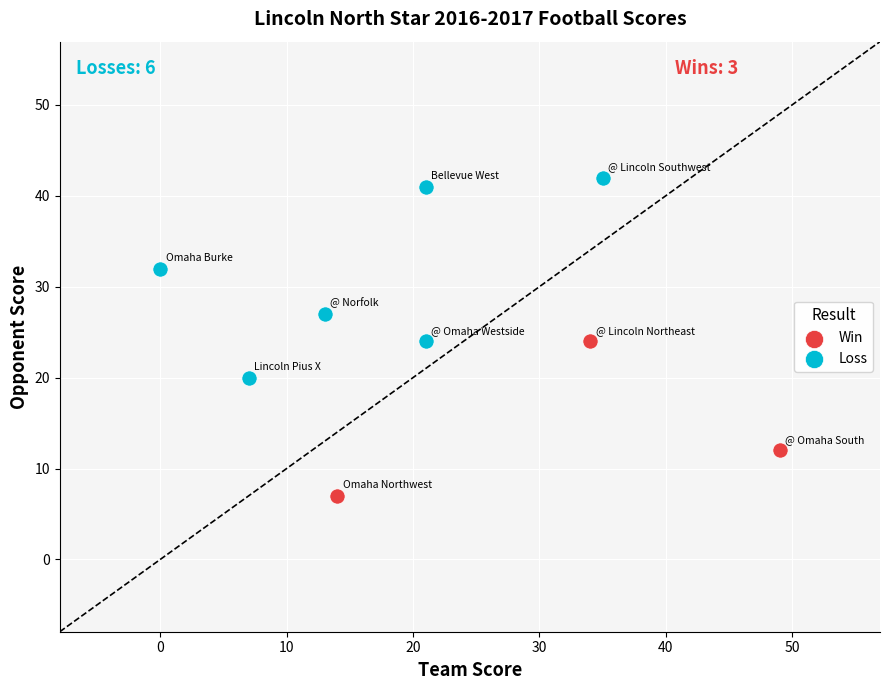

Which series contains the lowest Y value?

Win